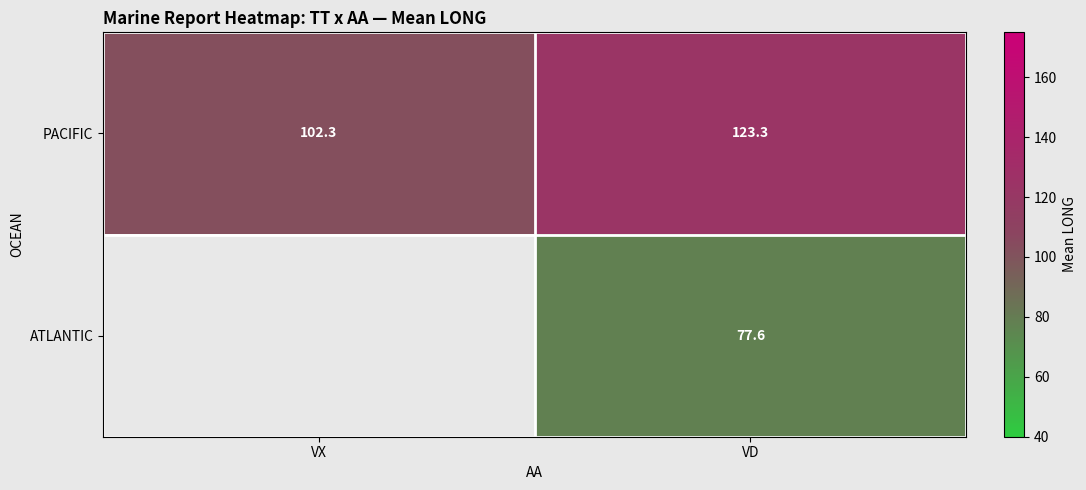

What is the smallest value displayed?

77.6